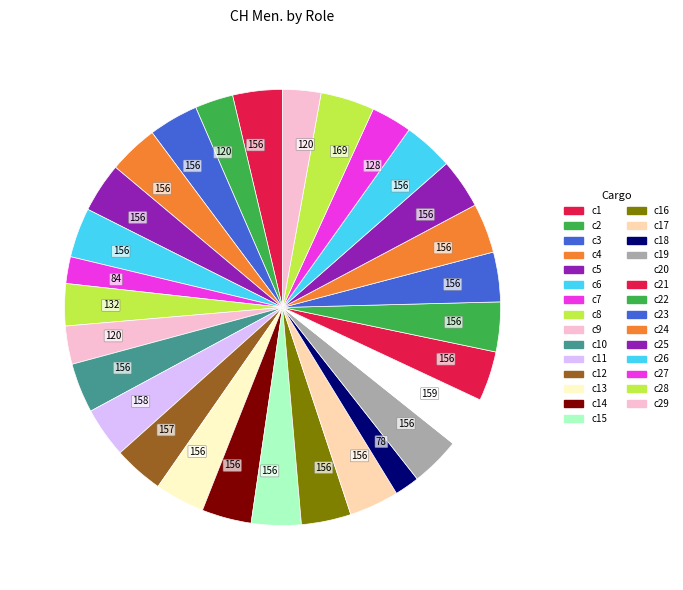

How many segments does this pie chart have?

29